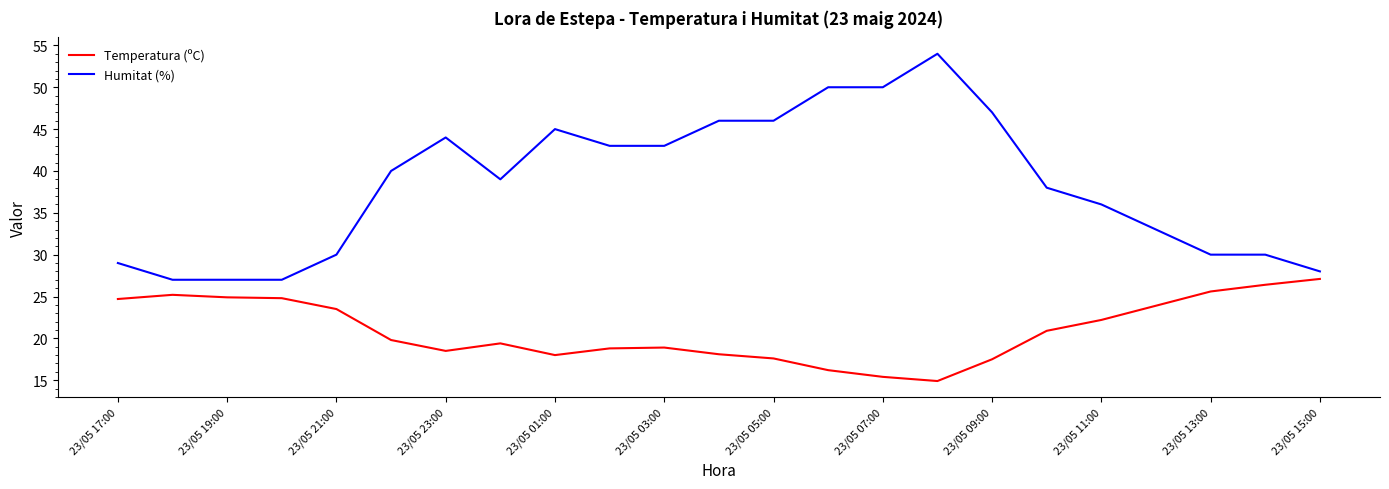

Rank the series by their average value, from highest to lowest.

Humitat (%), Temperatura (ºC)